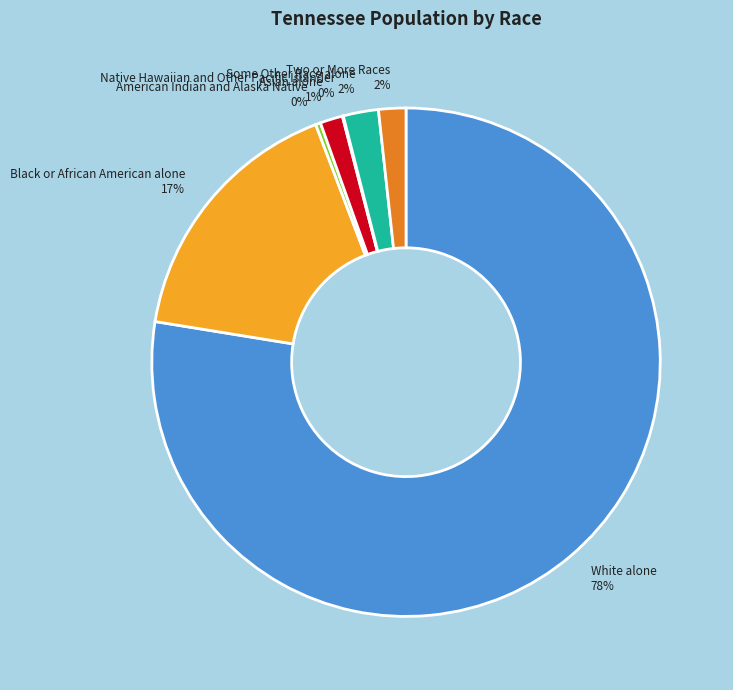

To the nearest percent, what is the difference between the largest and smallest slice percentages?

78%